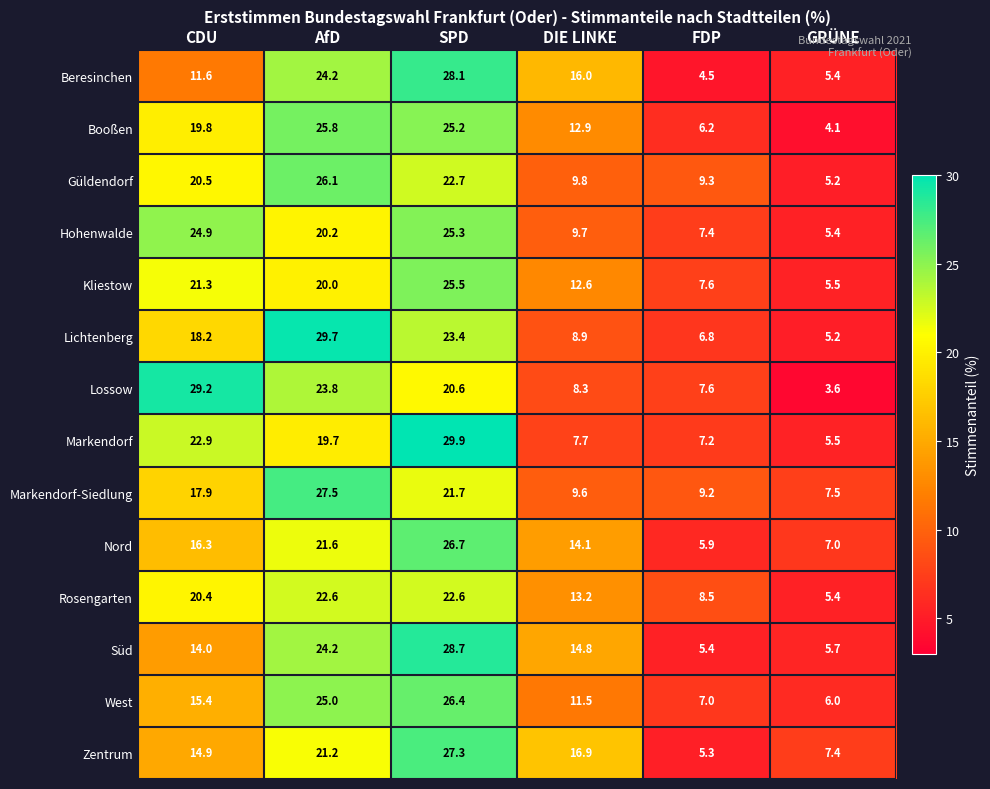

Read the Güldendorf value at CDU.

20.5